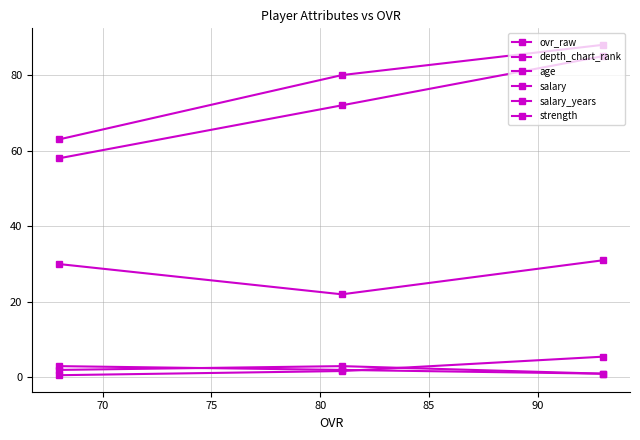

What is the smallest value displayed?

0.6